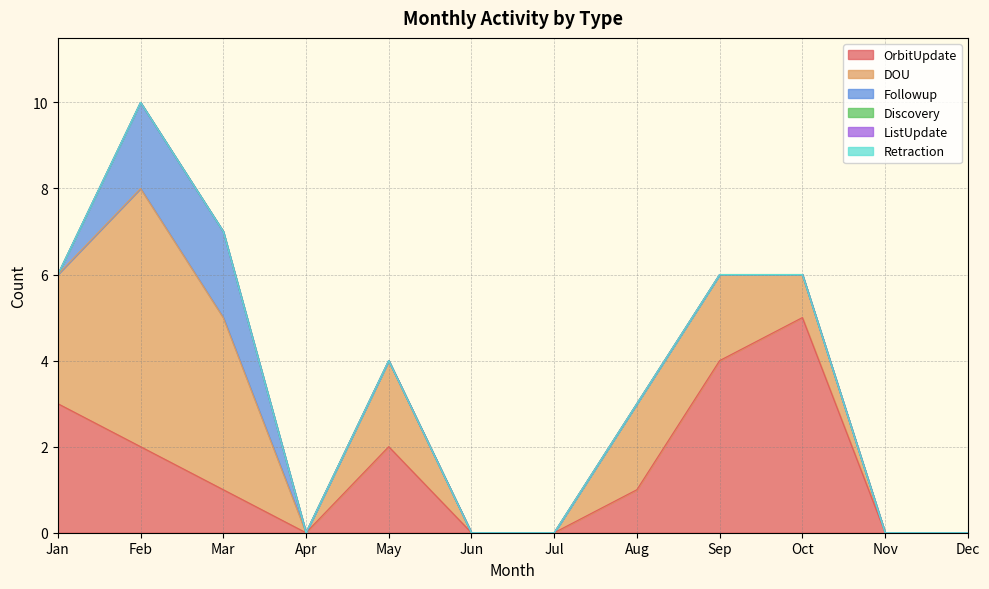

What is the value of the DOU point at the 10th from the left?

1